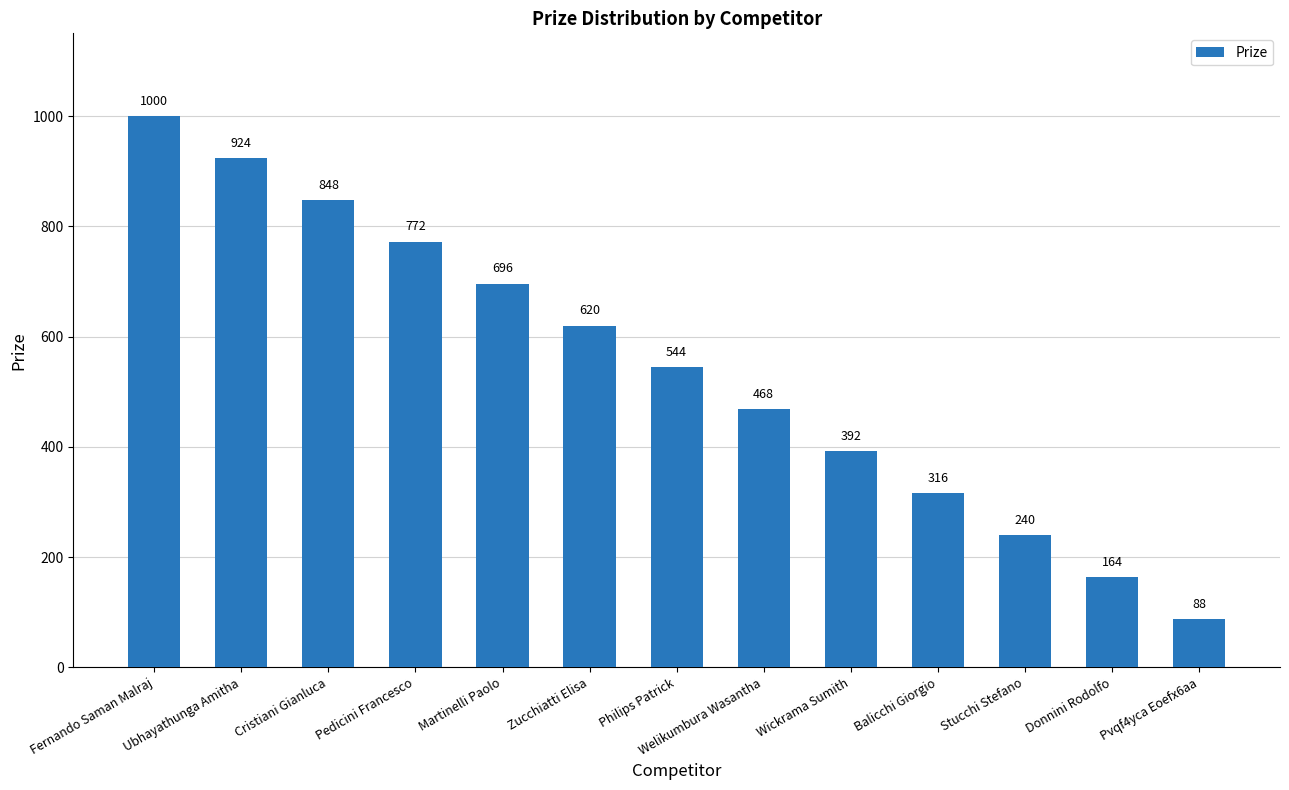

Reading left to right, transcribe all the data shown in this chart.

1000	924	848	772	696	620	544	468	392	316	240	164	88